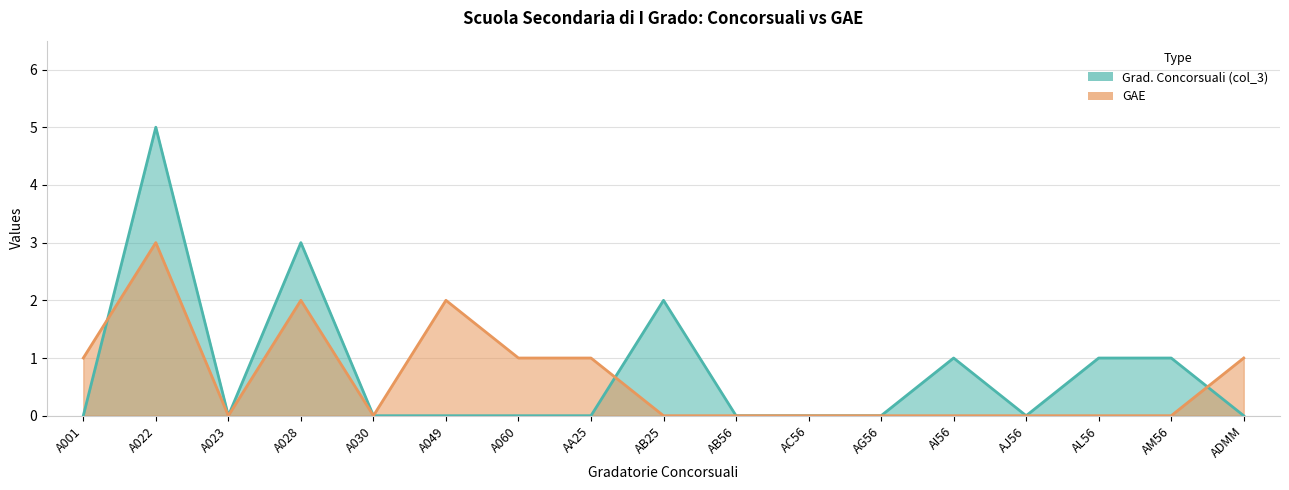

List the series in order of their peak value, highest first.

Grad. Concorsuali (col_3), GAE